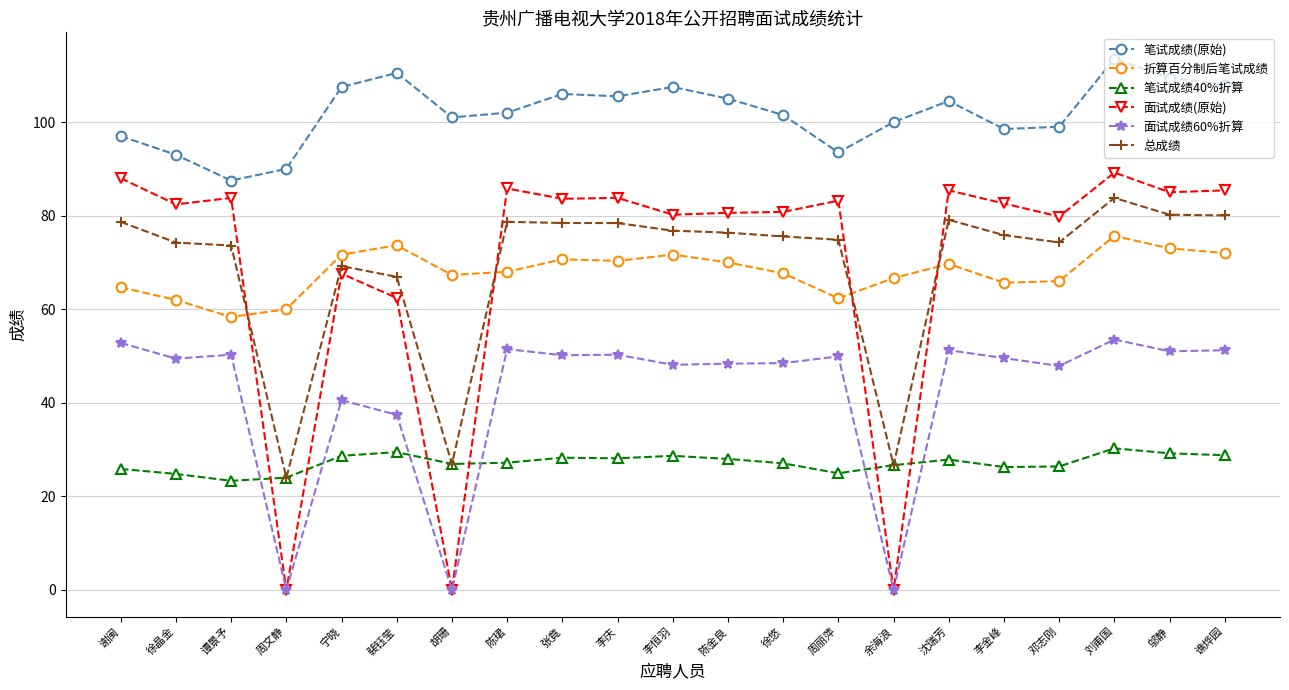

What is the difference between the highest and lowest values at 宁晓?

78.8